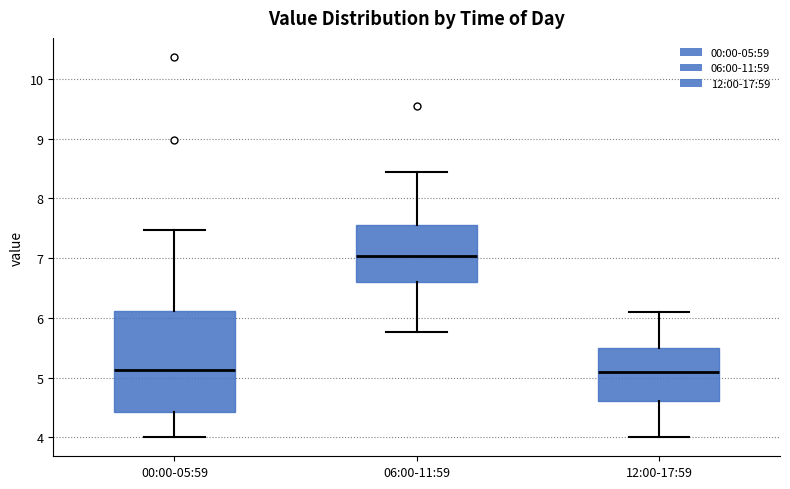

Reading left to right, transcribe this box plot: for each box, give where its median line is, the range the box spans, and where its two whiskers end, as read against the y-axis. The values are not printed on the chart, so give them approximately, as read against the axis.

00:00-05:59: median 5.1, box 4.4 to 6.1, whiskers 4.0 to 7.5
06:00-11:59: median 7.0, box 6.6 to 7.6, whiskers 5.8 to 8.5
12:00-17:59: median 5.1, box 4.6 to 5.5, whiskers 4.0 to 6.1